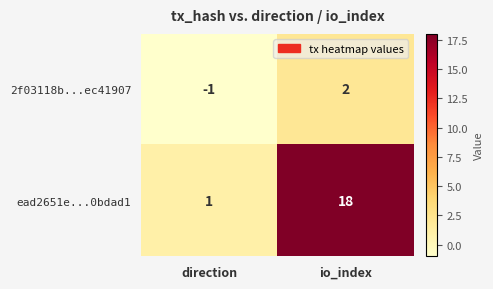

List the series in order of their overall mean, lowest first.

2f03118b...ec41907, ead2651e...0bdad1